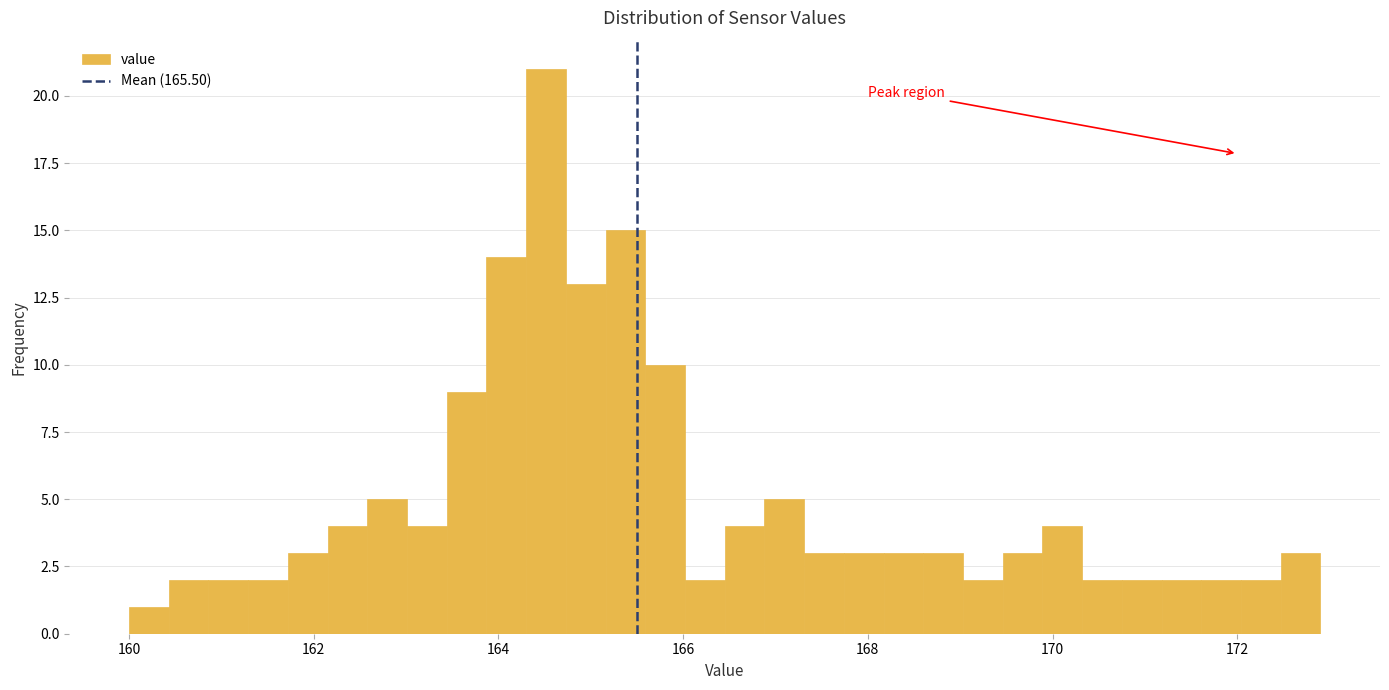

Read against the x-axis, roughly where is the centre of the tallest bar?

164.6